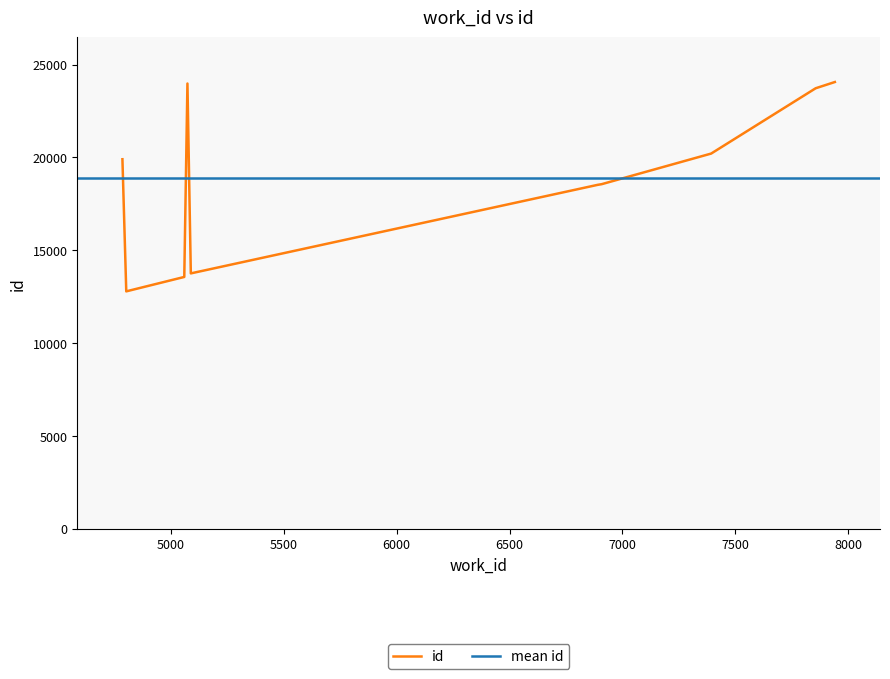

What is the approximate value of work_id at 7856?

7856